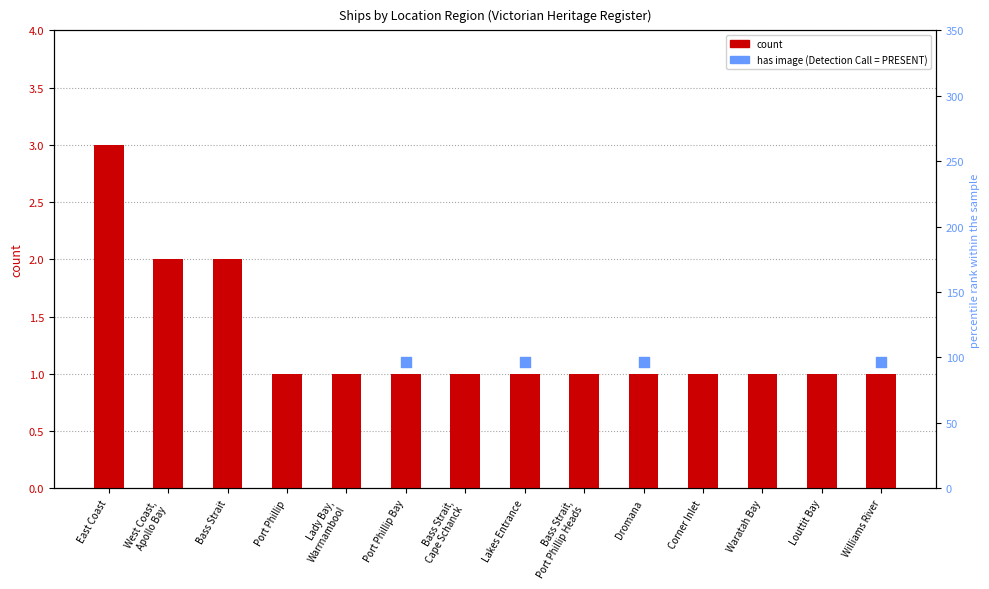

What is the ratio of the value at East Coast to the value at Dromana?

3.0